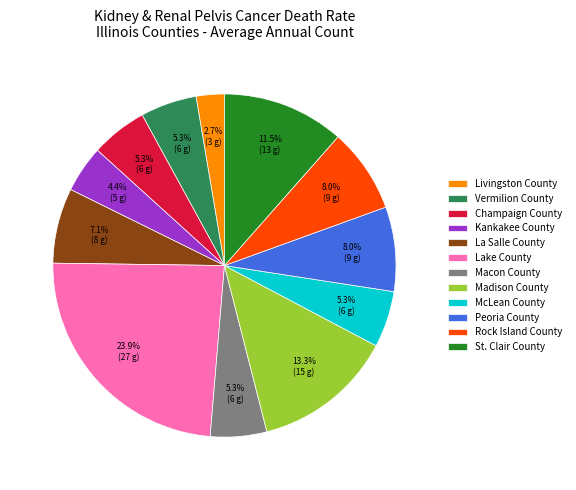

To the nearest percent, what percentage of the pie is McLean County?

5%